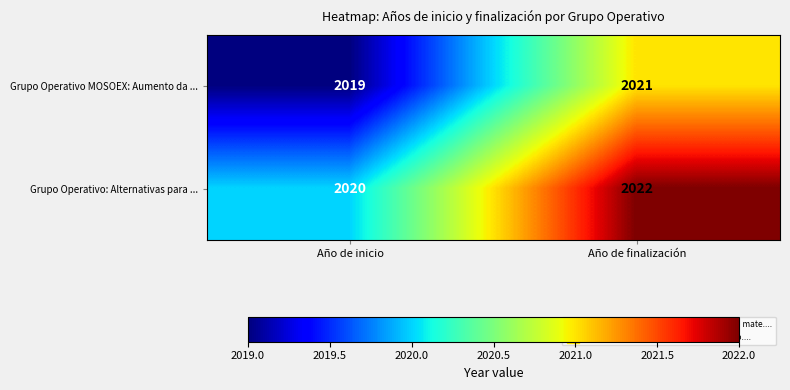

Reading left to right, what are all the values shown in this chart?

Grupo Operativo MOSOEX: Aumento da ...: Año de inicio=2019	Año de finalización=2021
Grupo Operativo: Alternativas para ...: Año de inicio=2020	Año de finalización=2022